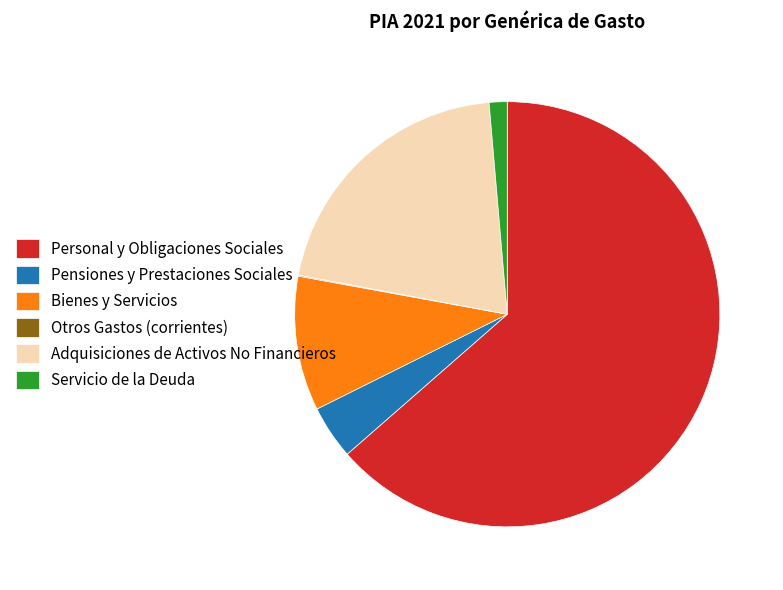

What is the ratio of the value at Adquisiciones de Activos No Financieros to the value at Servicio de la Deuda?

15.1